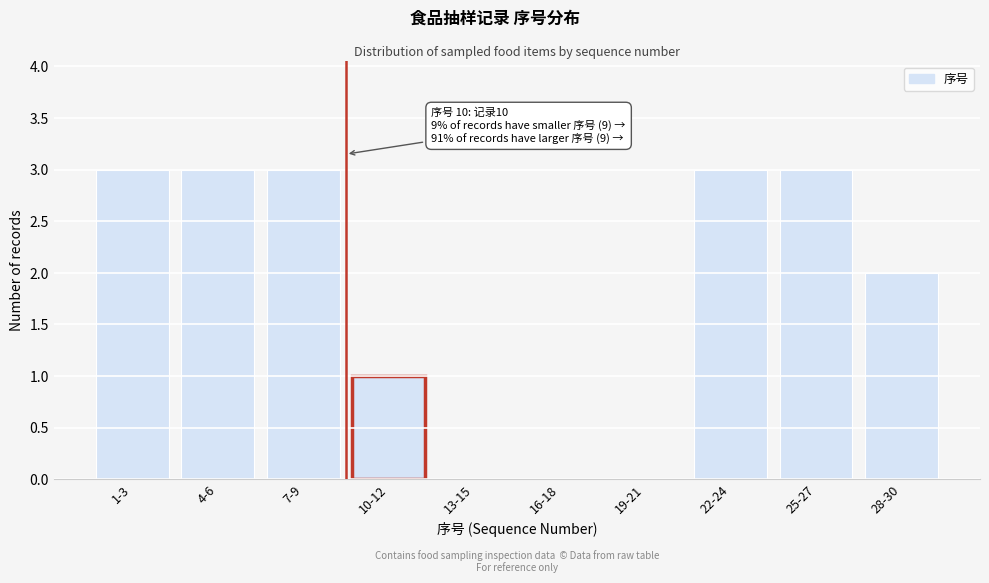

Reading left to right, extract all data points from this chart.

1-3=3	4-6=3	7-9=3	10-12=1	13-15=0	16-18=0	19-21=0	22-24=3	25-27=3	28-30=2